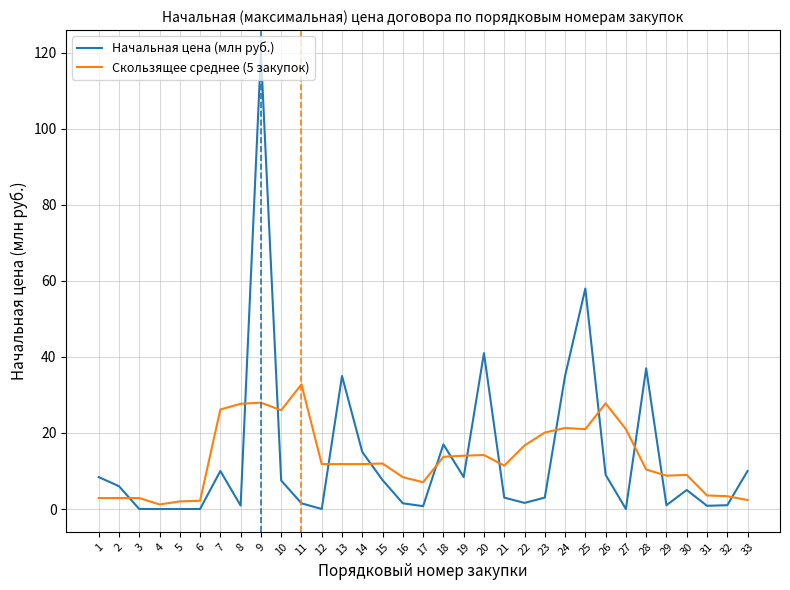

What is the sum of the Скользящее среднее (5 закупок) values at 1 and 28?

13.3